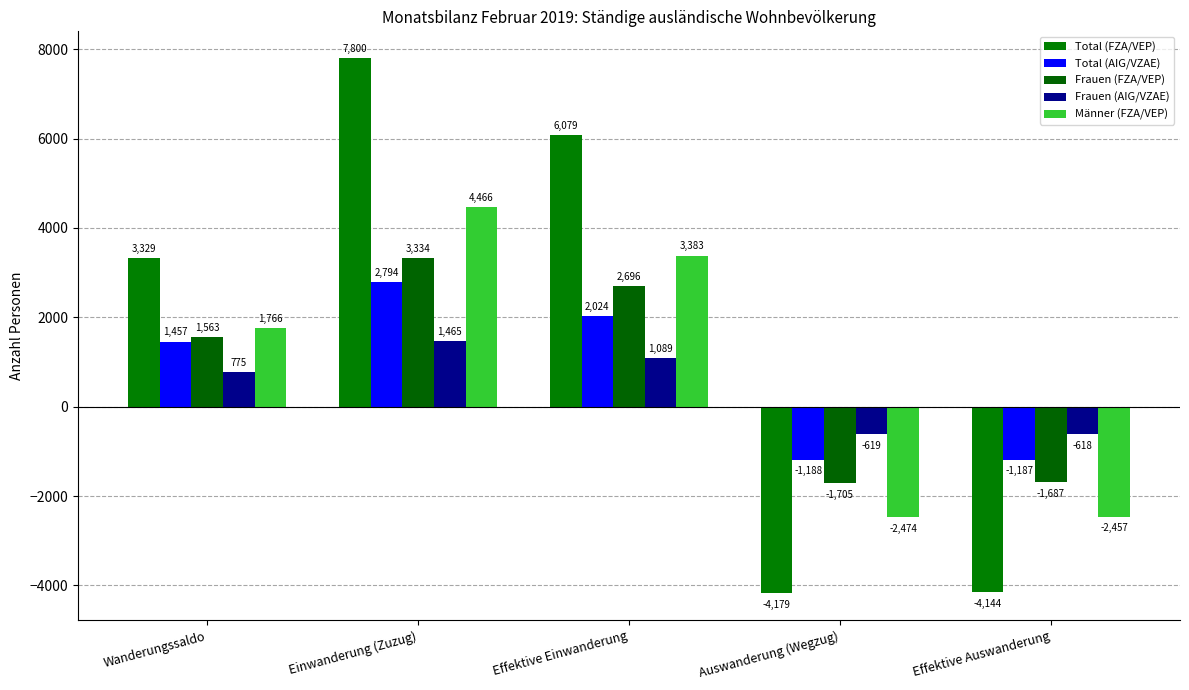

How many values in Total (FZA/VEP) are below zero?

2